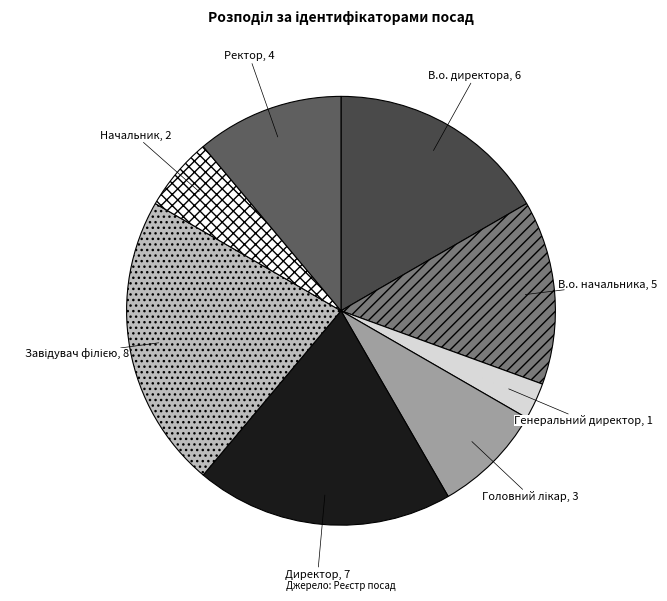

Combined, do В.о. директора and Начальник account for over 50%?

No